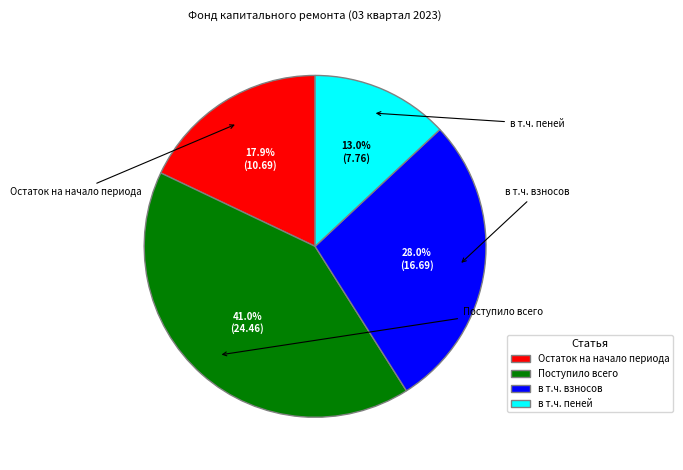

To the nearest percent, what is the difference between the в т.ч. взносов and Остаток на начало периода slice percentages?

10%